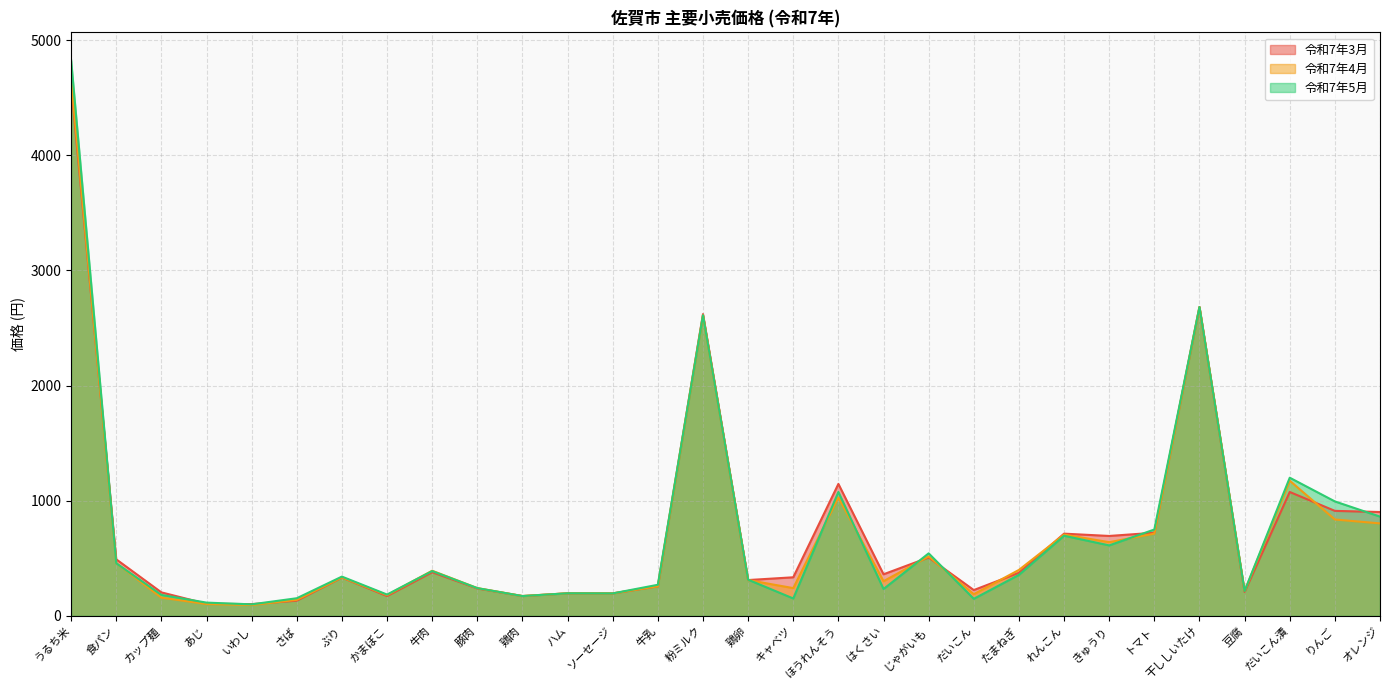

At which category does the chart reach its minimum across all series?

いわし